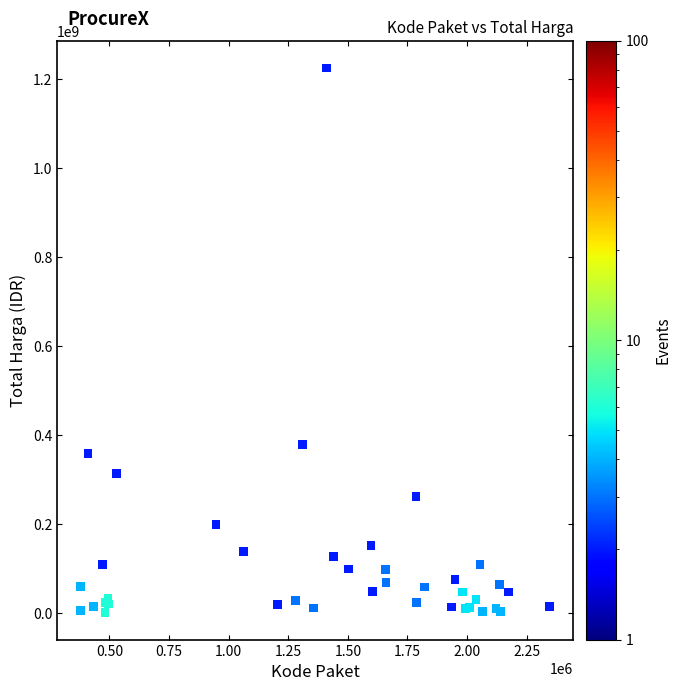

What Y value in the scatter plot is closest to 613538875?

379075000